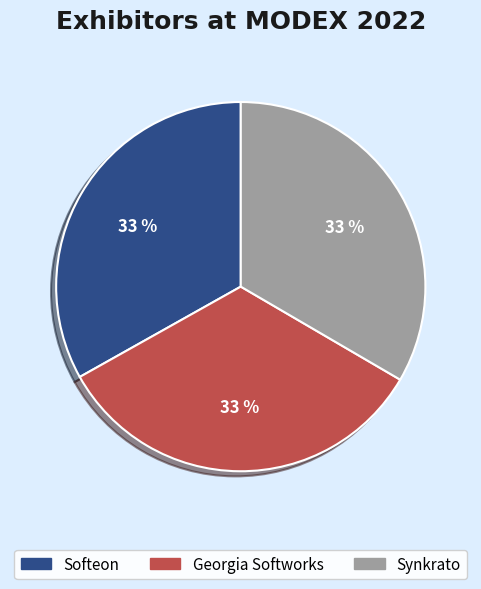

To the nearest percent, what is the combined percentage of Softeon and Synkrato?

67%